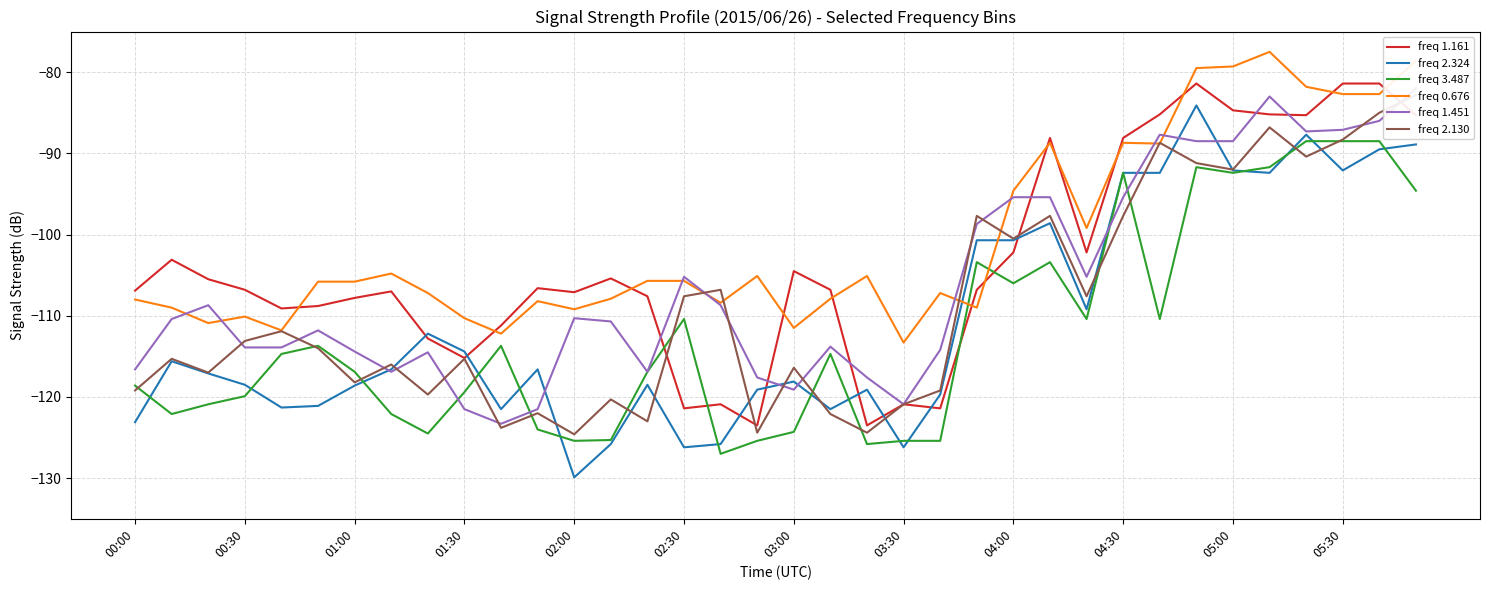

Is it true that freq 3.487 equals -92.4 at 05:00?

True